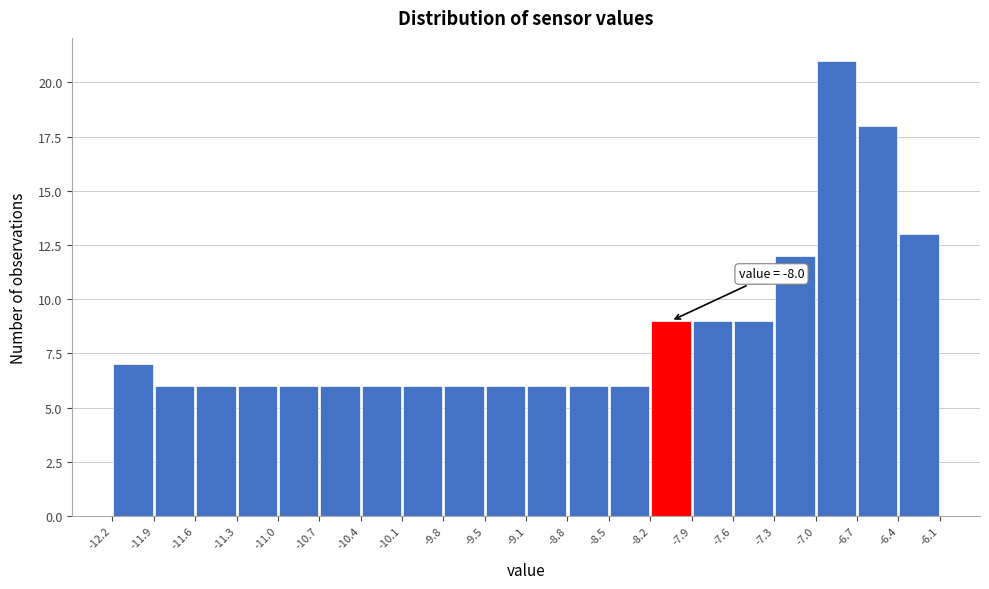

Which range on the x-axis has the tallest bar?

-7.0 to -6.7